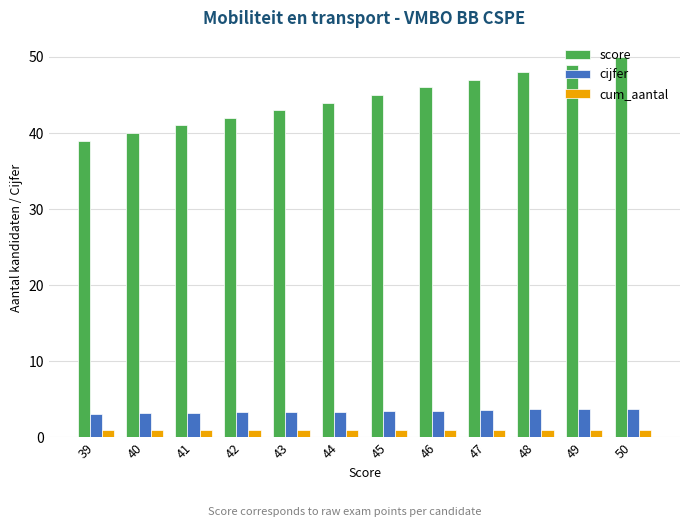

How many data points in score are less than 45?

6